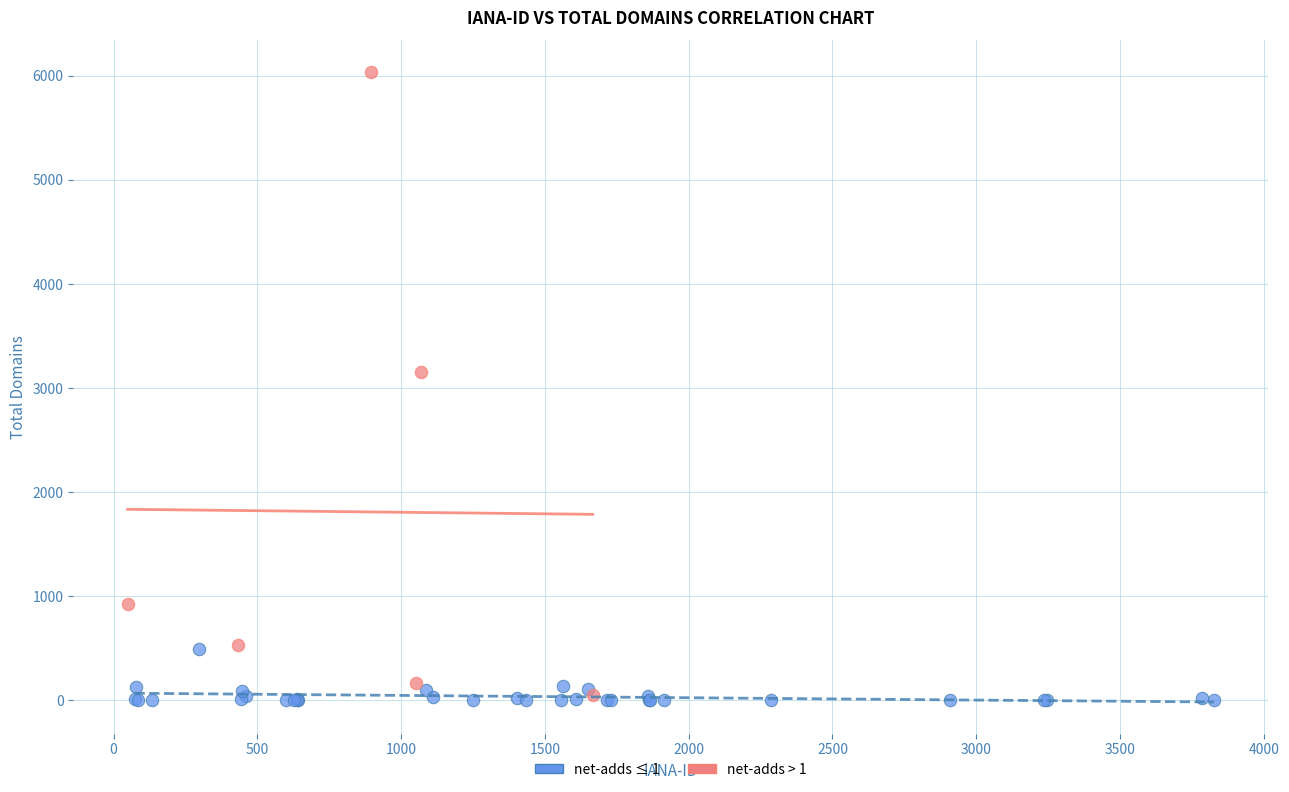

Which series reaches the maximum Y coordinate?

net-adds > 1